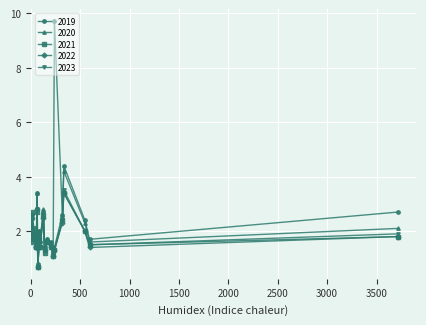

What is the lowest value of the 2019 series?

0.8